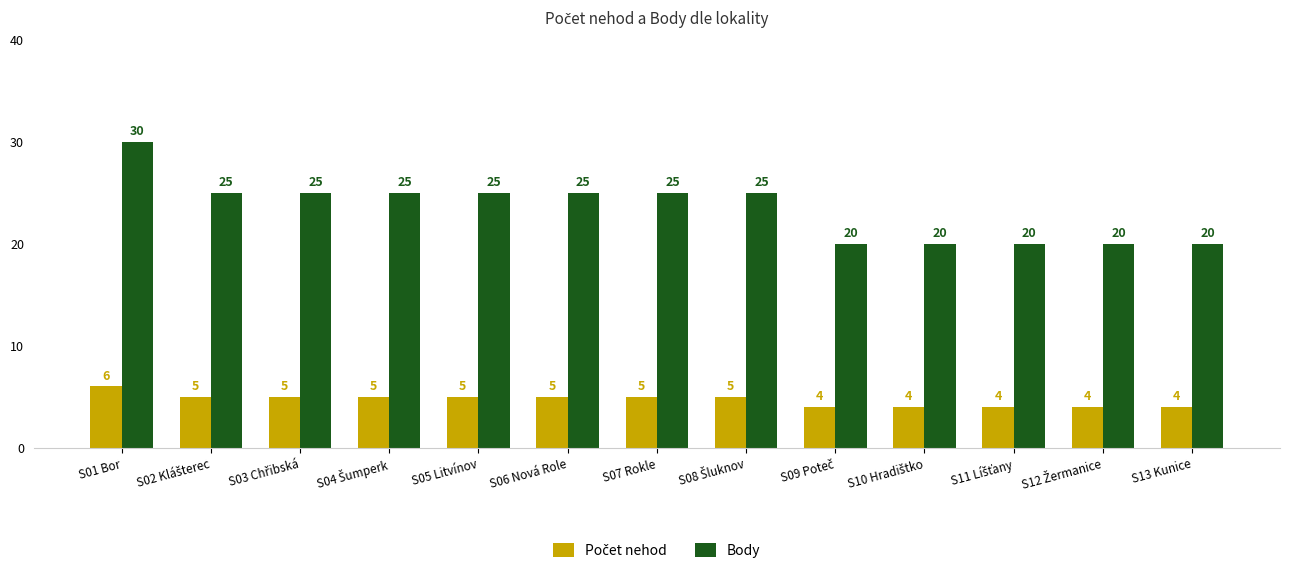

Where does the Body series first go above 25?

S01 Bor